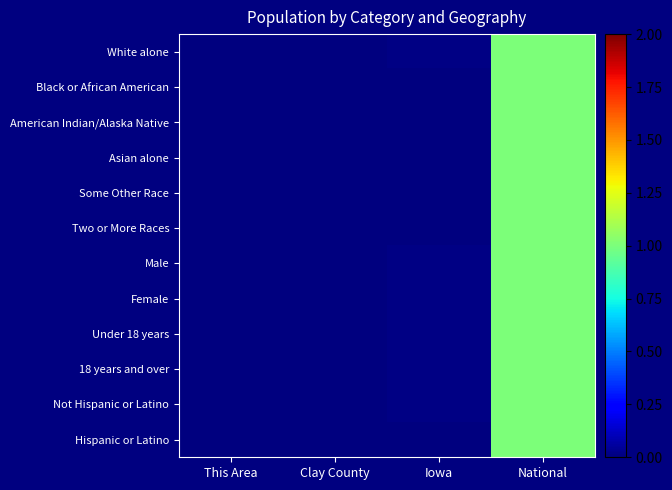

List the series in order of their peak value, highest first.

White alone, Black or African American, American Indian/Alaska Native, Asian alone, Some Other Race, Two or More Races, Male, Female, Under 18 years, 18 years and over, Not Hispanic or Latino, Hispanic or Latino